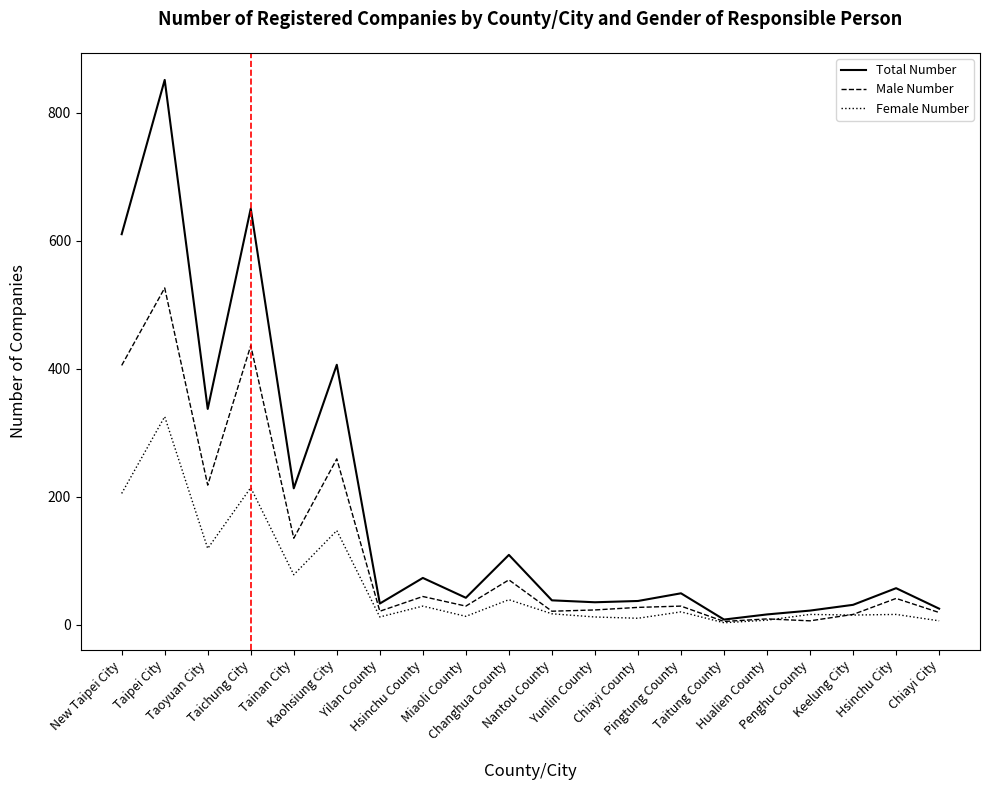

Rank the series at Taoyuan City from lowest to highest value.

Female Number, Male Number, Total Number